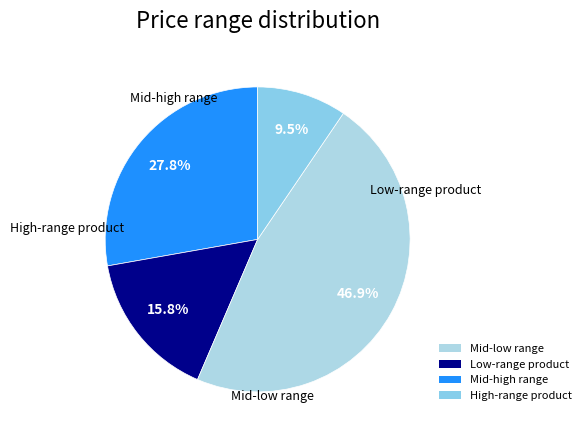

How many slices are in this pie chart?

4